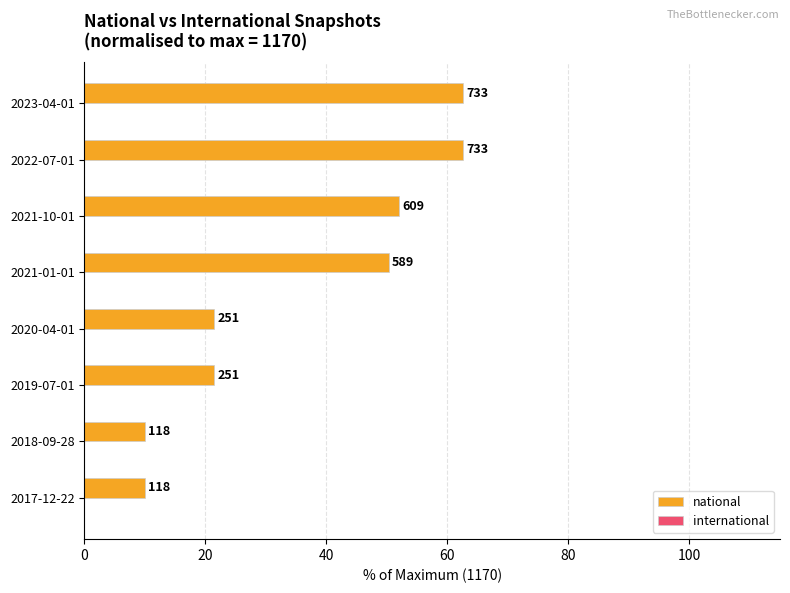

Does the chart contain any negative values?

No